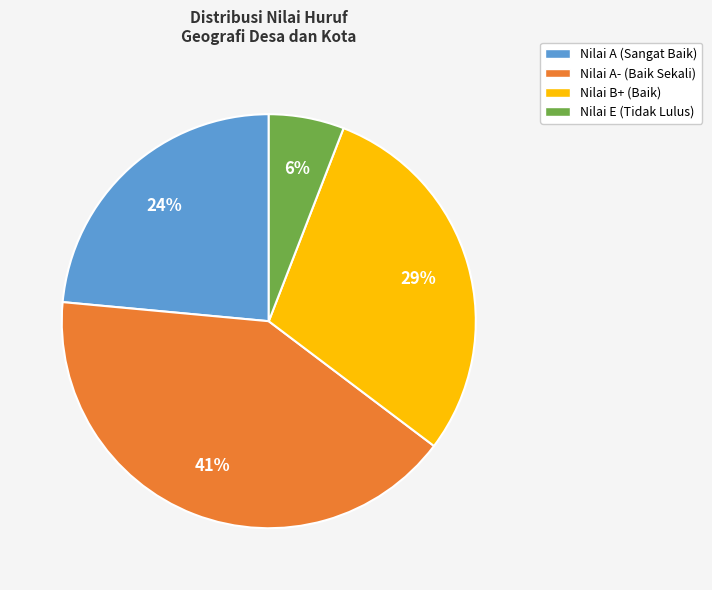

True or false: Nilai A- (Baik Sekali) accounts for 48% of the total.

False